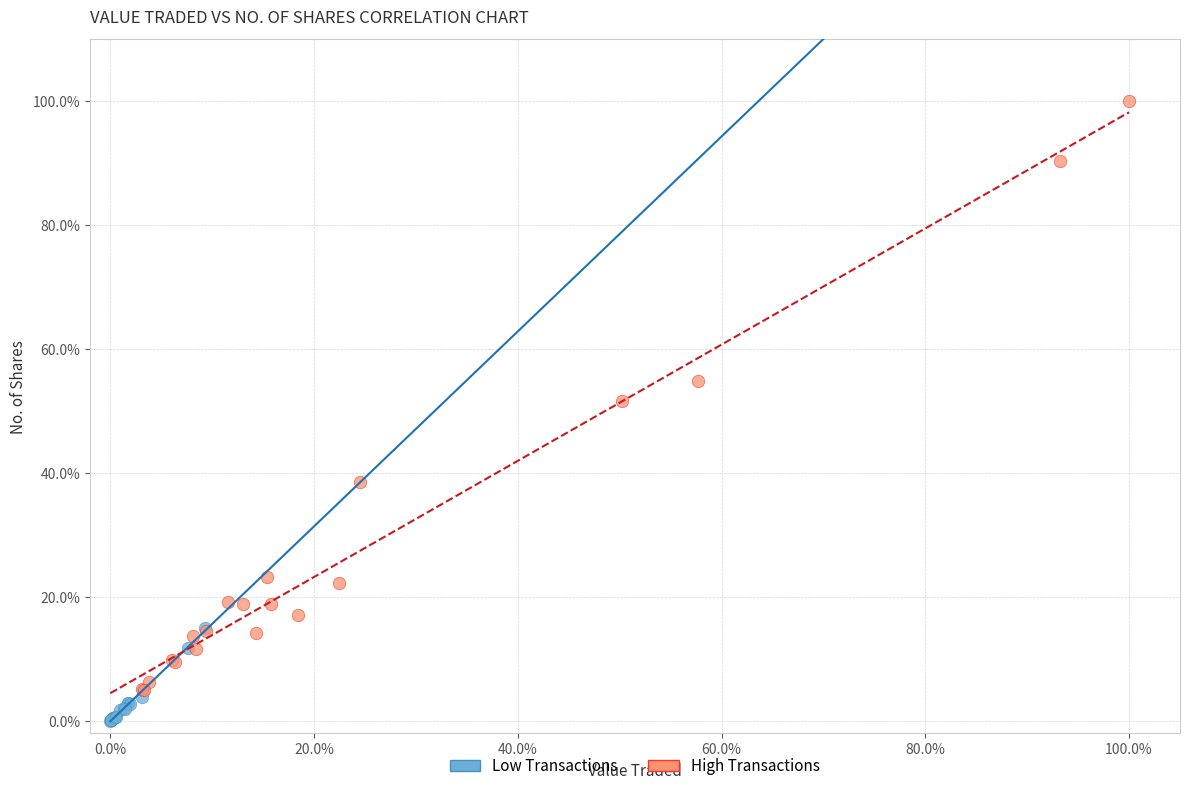

Which series has the largest Y range (max minus min)?

High Transactions